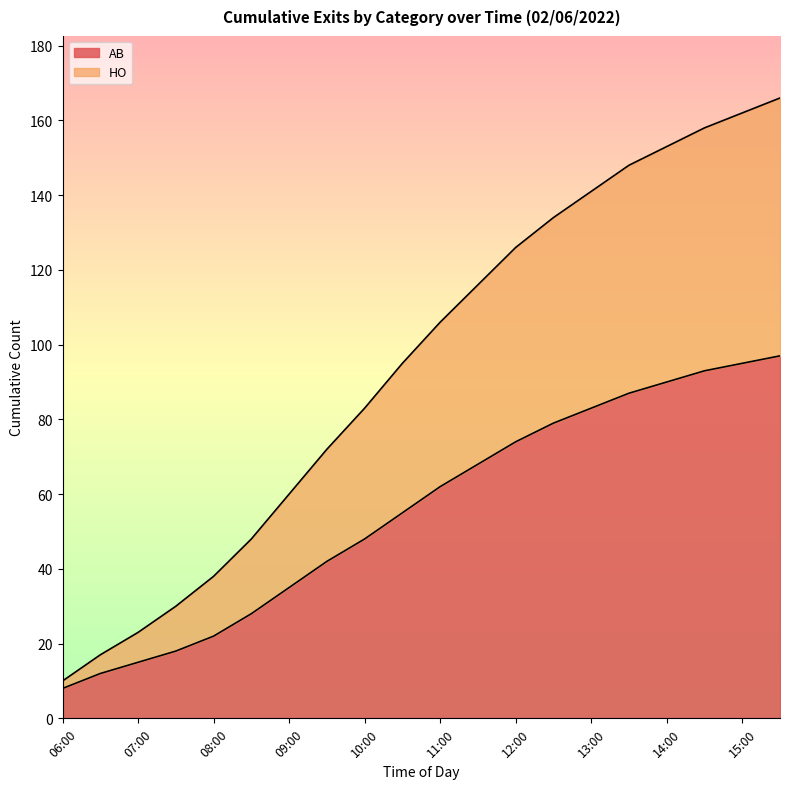

What is the difference between the second highest and minimum values in the HO series?

152